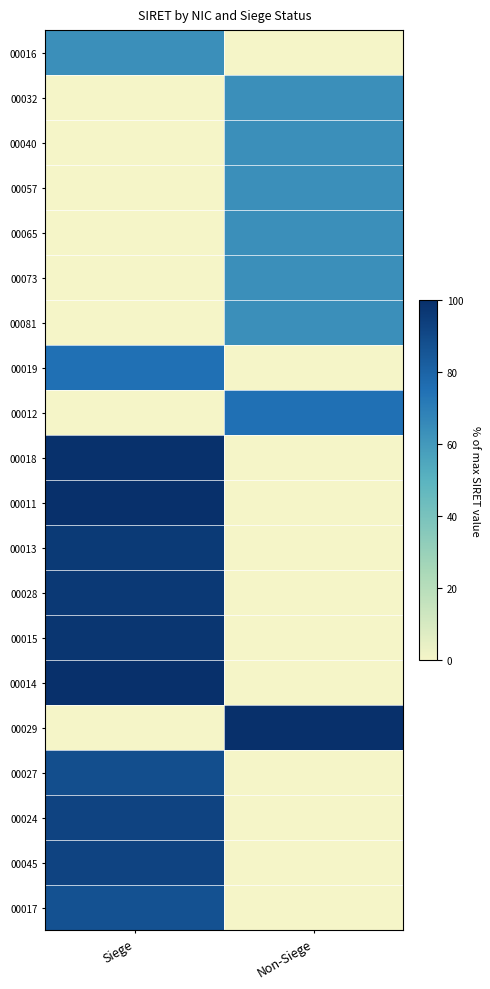

Reading left to right, extract all data points from this chart.

00016: Siege=63.5	Non-Siege=0.0
00032: Siege=0.0	Non-Siege=63.5
00040: Siege=0.0	Non-Siege=63.5
00057: Siege=0.0	Non-Siege=63.5
00065: Siege=0.0	Non-Siege=63.5
00073: Siege=0.0	Non-Siege=63.5
00081: Siege=0.0	Non-Siege=63.5
00019: Siege=75.1	Non-Siege=0.0
00012: Siege=0.0	Non-Siege=75.1
00018: Siege=99.3	Non-Siege=0.0
00011: Siege=99.7	Non-Siege=0.0
00013: Siege=95.9	Non-Siege=0.0
00028: Siege=96.4	Non-Siege=0.0
00015: Siege=97.4	Non-Siege=0.0
00014: Siege=100.0	Non-Siege=0.0
00029: Siege=0.0	Non-Siege=99.8
00027: Siege=88.2	Non-Siege=0.0
00024: Siege=92.2	Non-Siege=0.0
00045: Siege=92.4	Non-Siege=0.0
00017: Siege=86.7	Non-Siege=0.0